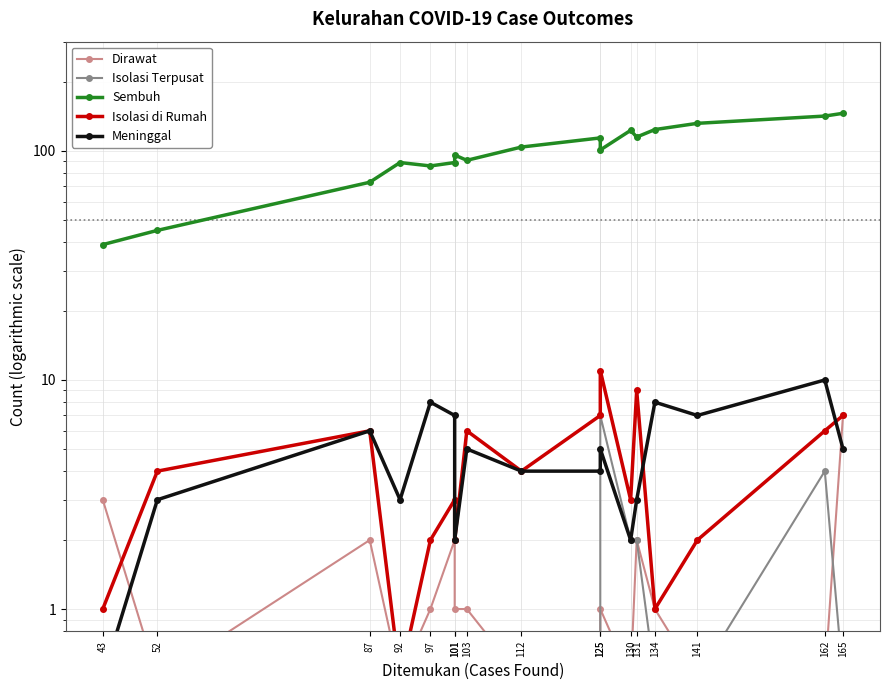

Reading left to right, transcribe all the data shown in this chart.

Dirawat: 3.0	0.5	2.0	0.5	1.0	2.0	1.0	1.0	0.5	0.5	1.0	0.5	2.0	1.0	0.5	0.5	7.0
Isolasi Terpusat: 0.5	0.5	0.5	0.5	0.5	0.5	0.5	0.5	0.5	0.5	7.0	2.0	2.0	0.5	0.5	4.0	0.5
Sembuh: 39.0	45.0	73.0	89.0	86.0	89.0	96.0	91.0	104.0	114.0	101.0	123.0	115.0	124.0	132.0	142.0	146.0
Isolasi di Rumah: 1.0	4.0	6.0	0.5	2.0	3.0	2.0	6.0	4.0	7.0	11.0	3.0	9.0	1.0	2.0	6.0	7.0
Meninggal: 0.5	3.0	6.0	3.0	8.0	7.0	2.0	5.0	4.0	4.0	5.0	2.0	3.0	8.0	7.0	10.0	5.0